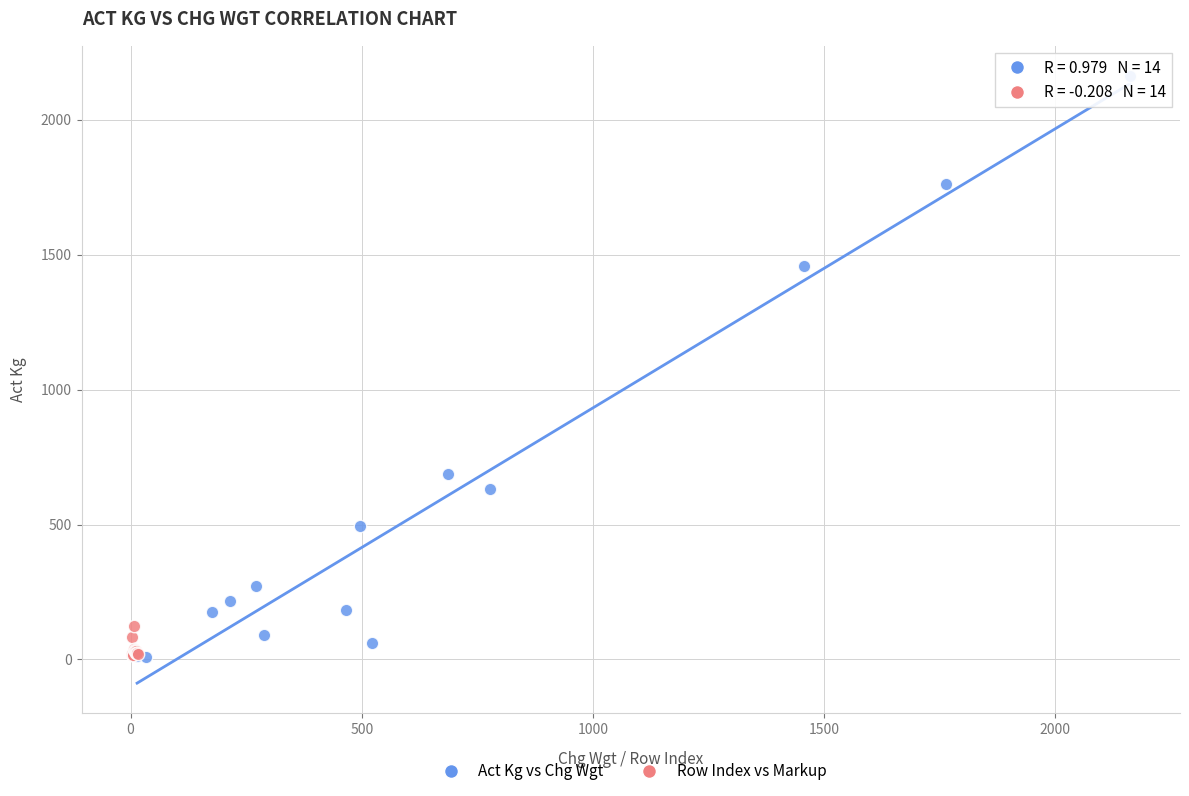

Which series has the largest Y range (max minus min)?

Act Kg vs Chg Wgt